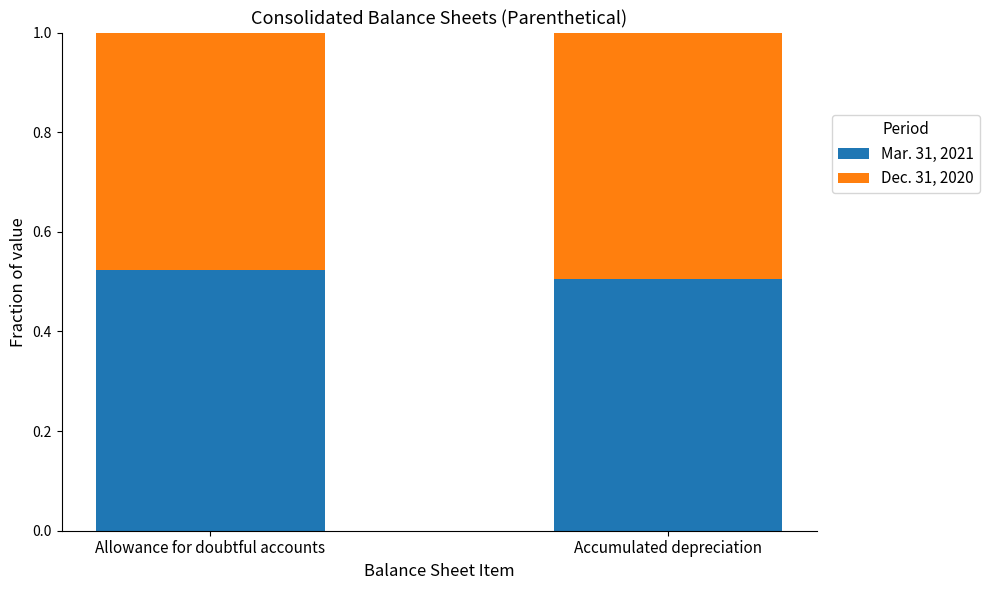

The value of Mar. 31, 2021 at Accumulated depreciation is 0.5. True or false?

True